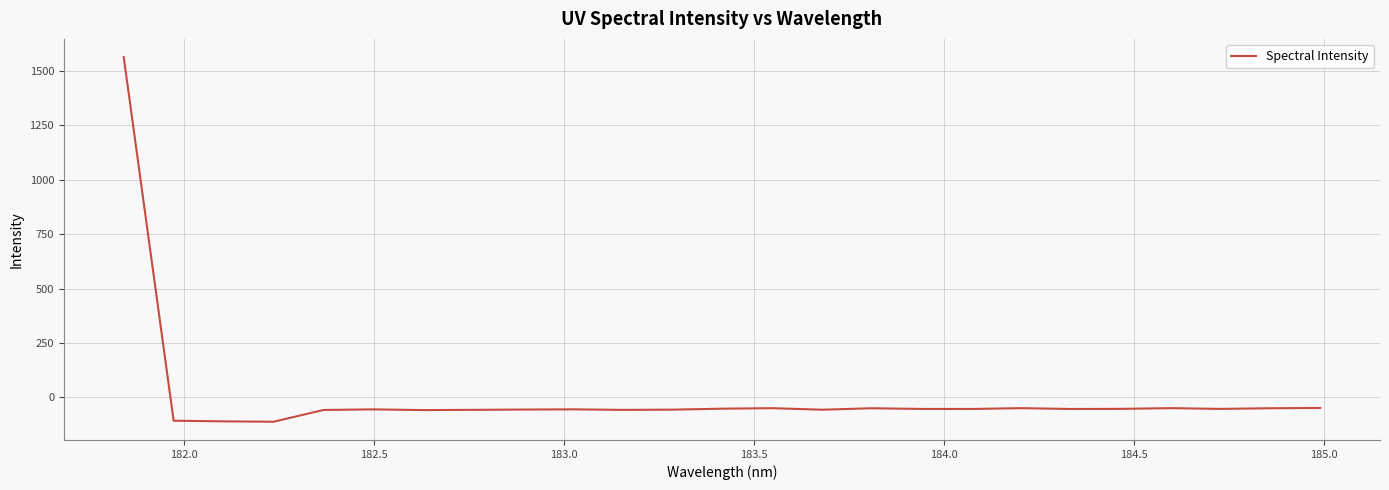

What is the difference between the maximum and minimum values?

1676.4